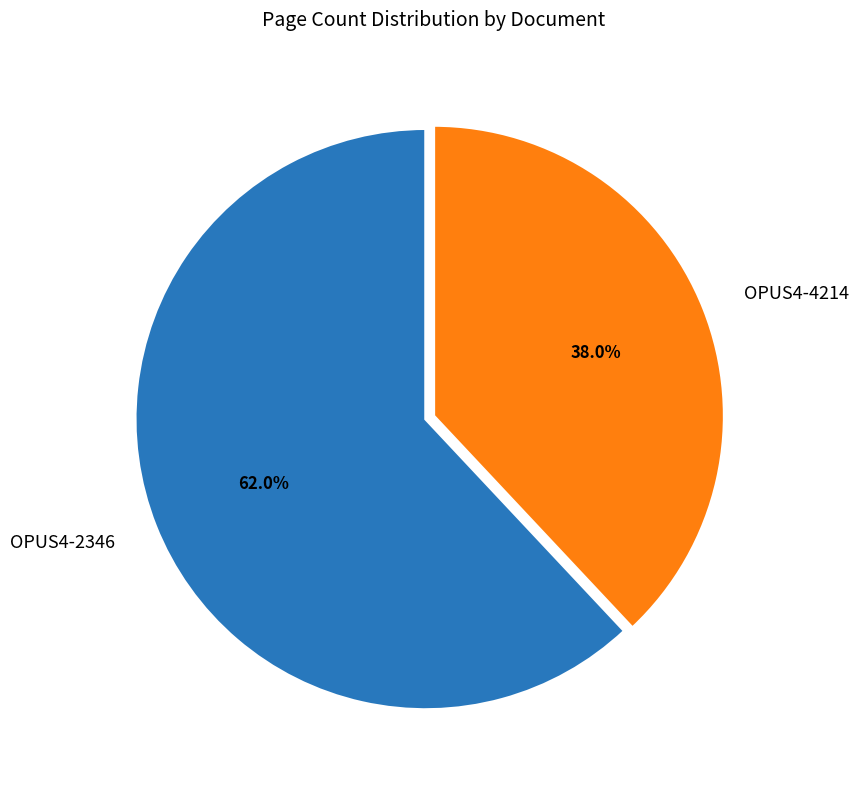

The OPUS4-4214 slice represents 38% of the pie. True or false?

True